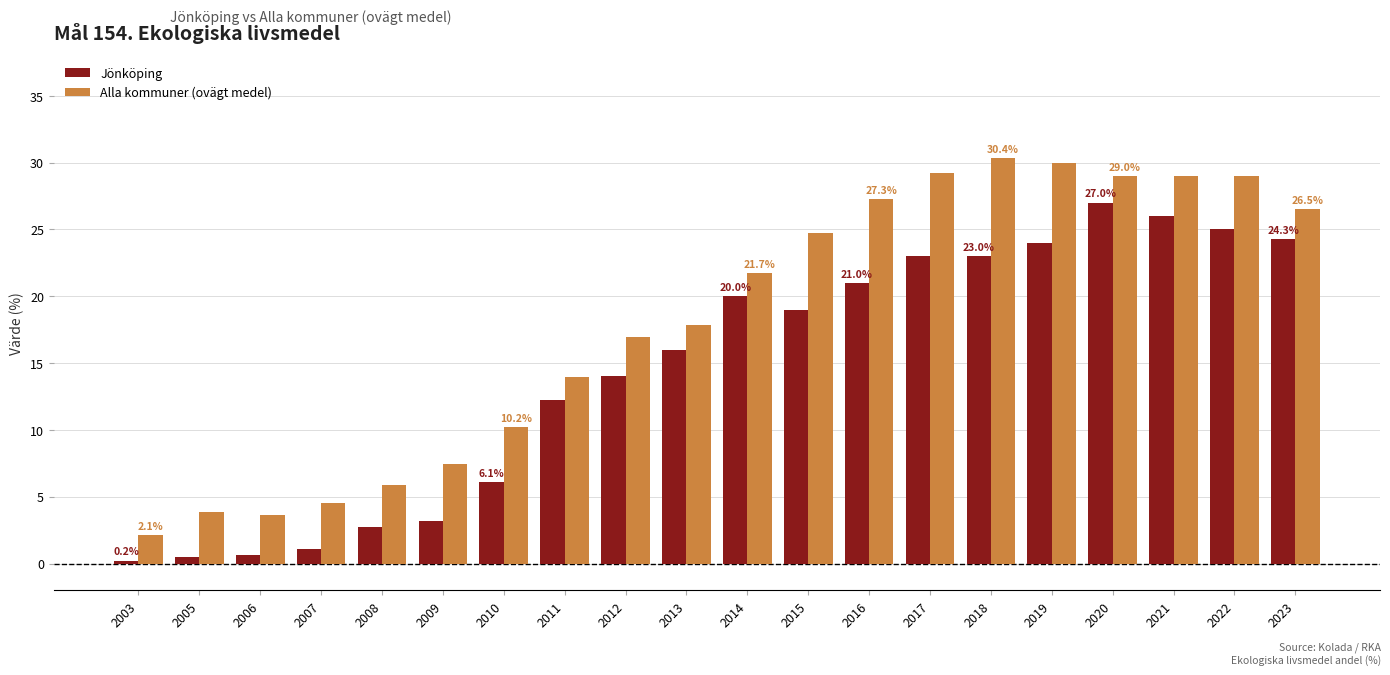

Is the value of Jönköping at 2019 greater than the value of Alla kommuner (ovägt medel) at 2023?

No